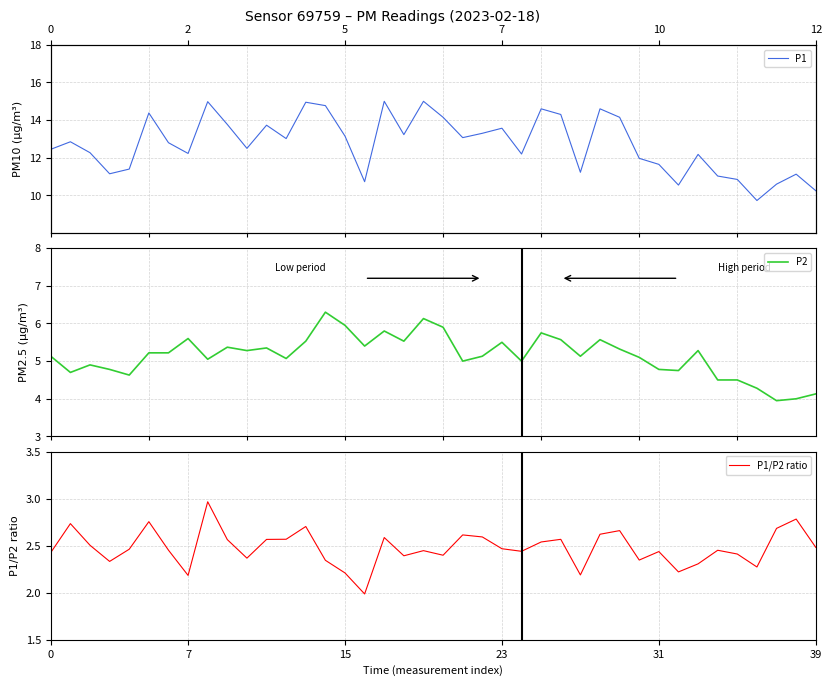

The P1/P2 ratio series shows 1.5 at 17. True or false?

False